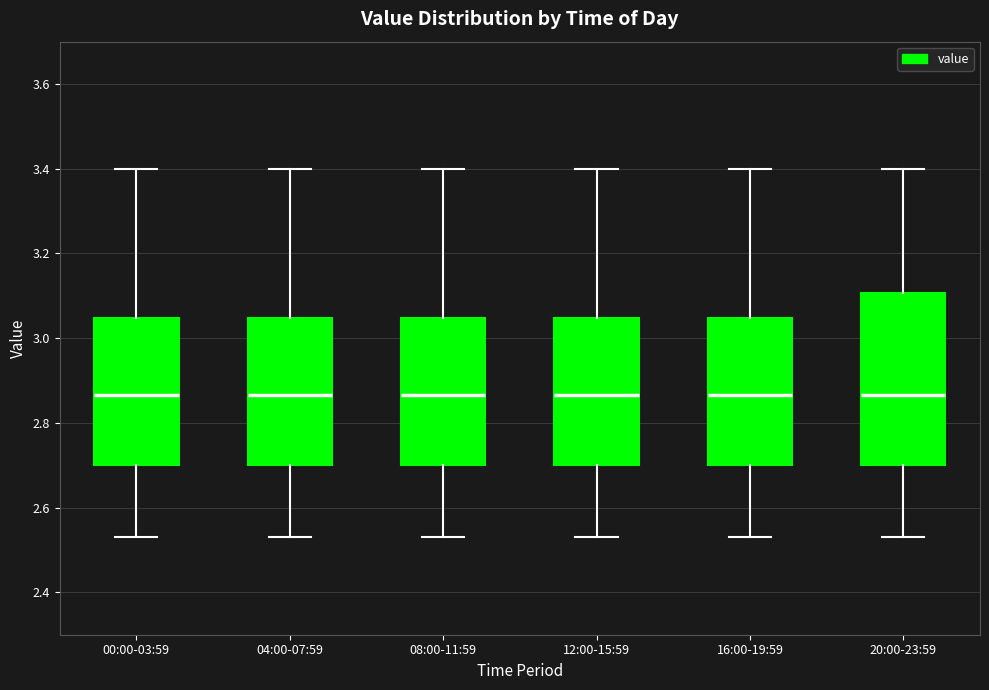

Reading left to right, read every box against the y-axis: the position of its median line, the range the box covers, and the ends of its whiskers. The values are not printed on the chart, so give them approximately, as read against the axis.

00:00-03:59: median 2.86, box 2.70 to 3.04, whiskers 2.54 to 3.40
04:00-07:59: median 2.86, box 2.70 to 3.04, whiskers 2.54 to 3.40
08:00-11:59: median 2.86, box 2.70 to 3.04, whiskers 2.54 to 3.40
12:00-15:59: median 2.86, box 2.70 to 3.04, whiskers 2.54 to 3.40
16:00-19:59: median 2.86, box 2.70 to 3.04, whiskers 2.54 to 3.40
20:00-23:59: median 2.86, box 2.70 to 3.10, whiskers 2.54 to 3.40